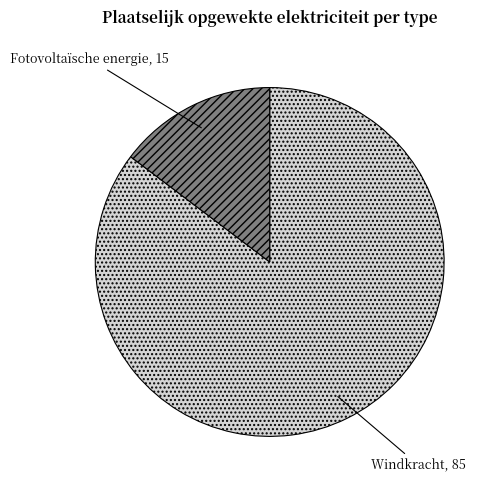

How many segments does this pie chart have?

2